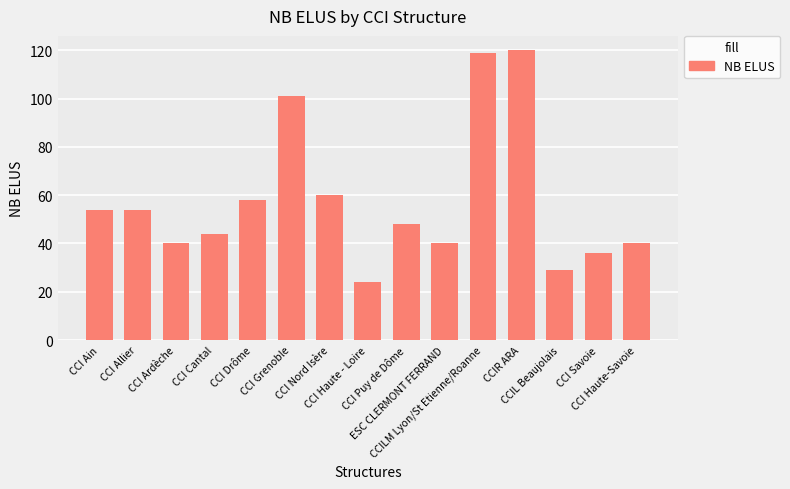

What is the difference between the second highest and second lowest values?

90